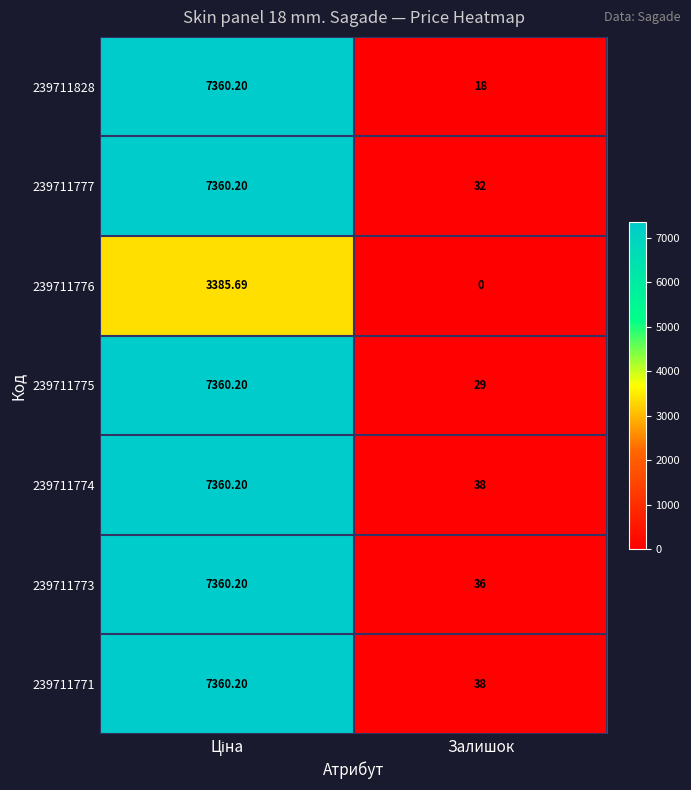

At which label is 239711774 closest to 3699?

Залишок